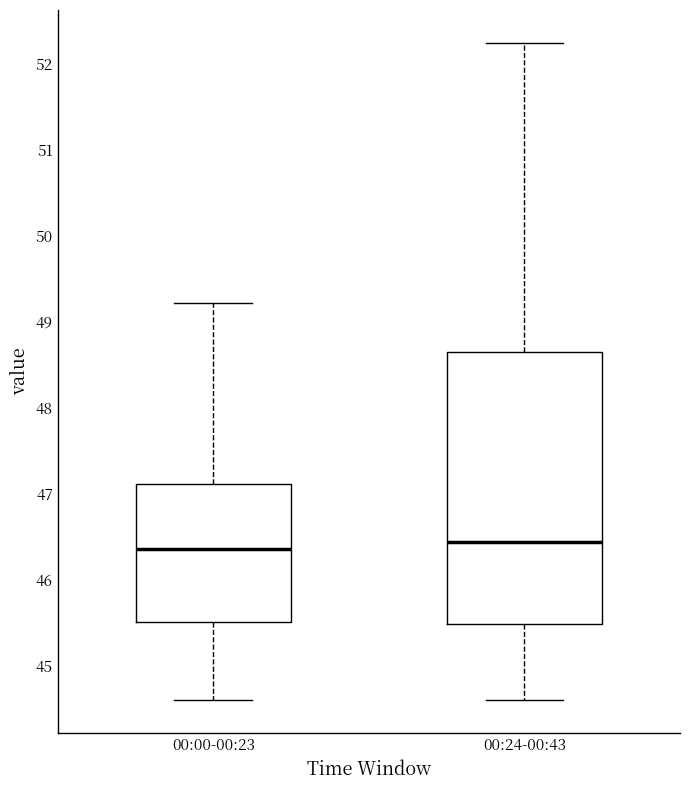

Reading left to right, read every box against the y-axis: the position of its median line, the range the box covers, and the ends of its whiskers. The values are not printed on the chart, so give them approximately, as read against the axis.

00:00-00:23: median 46.4, box 45.5 to 47.1, whiskers 44.6 to 49.2
00:24-00:43: median 46.4, box 45.5 to 48.7, whiskers 44.6 to 52.2